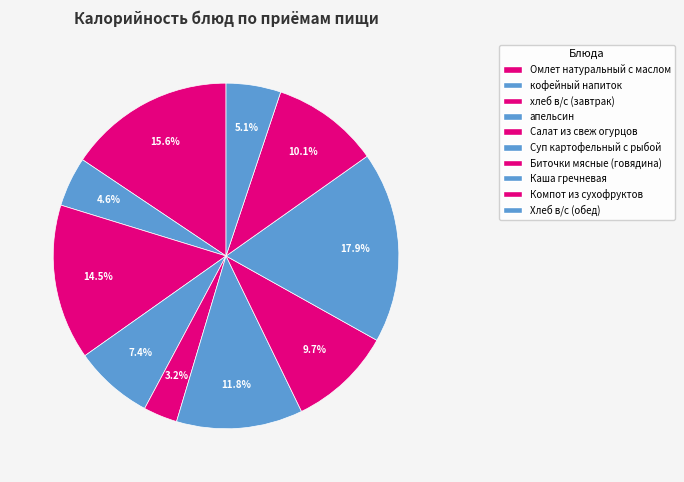

How many slices are in this pie chart?

10